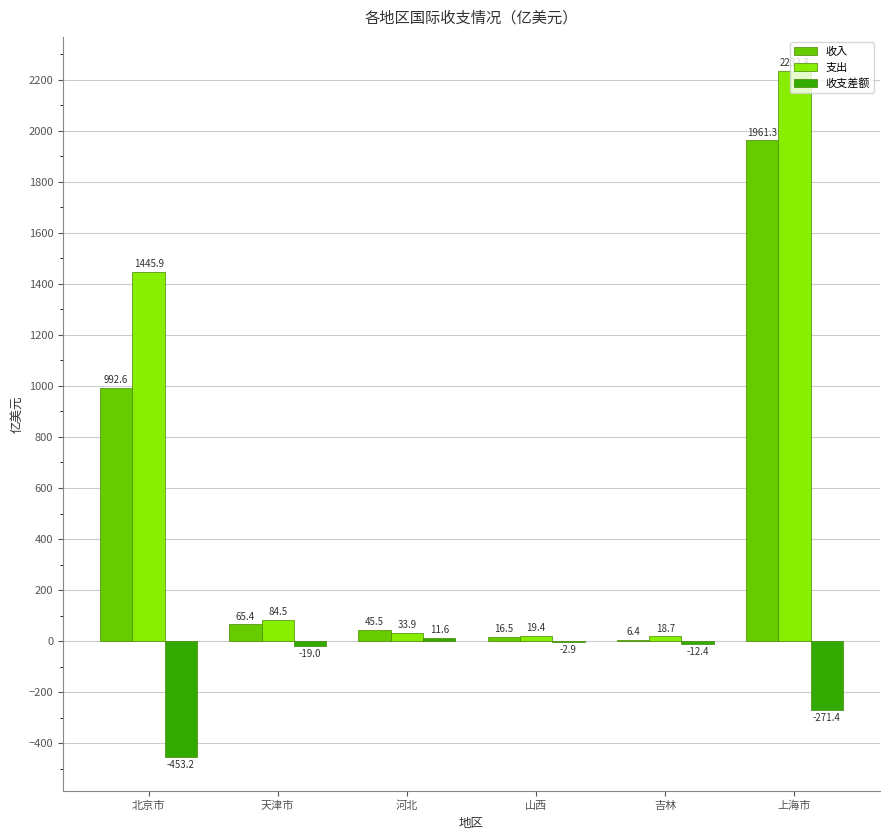

Which series has the largest total across all categories?

支出